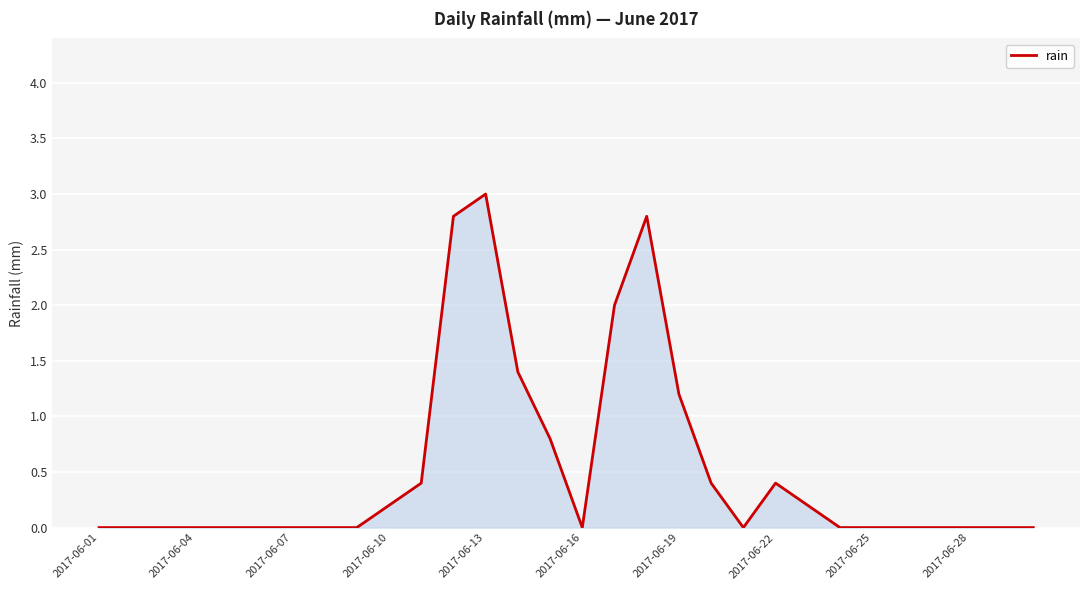

What is the difference between the maximum and minimum values?

3.0